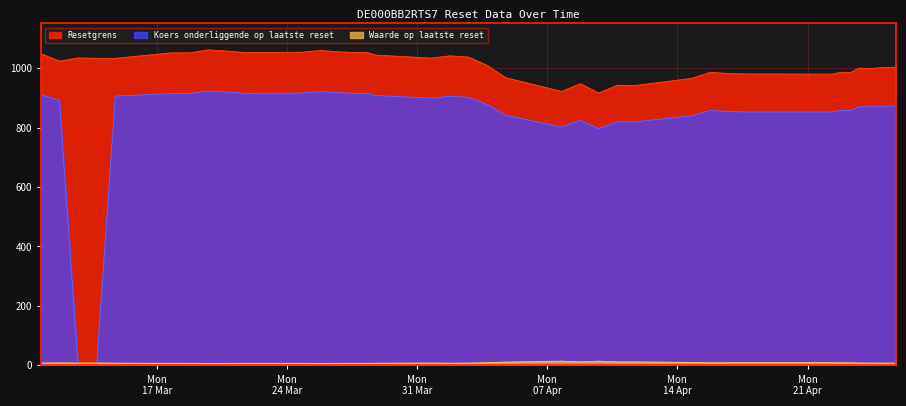

Which series has the largest range (max minus min)?

Koers onderliggende op laatste reset